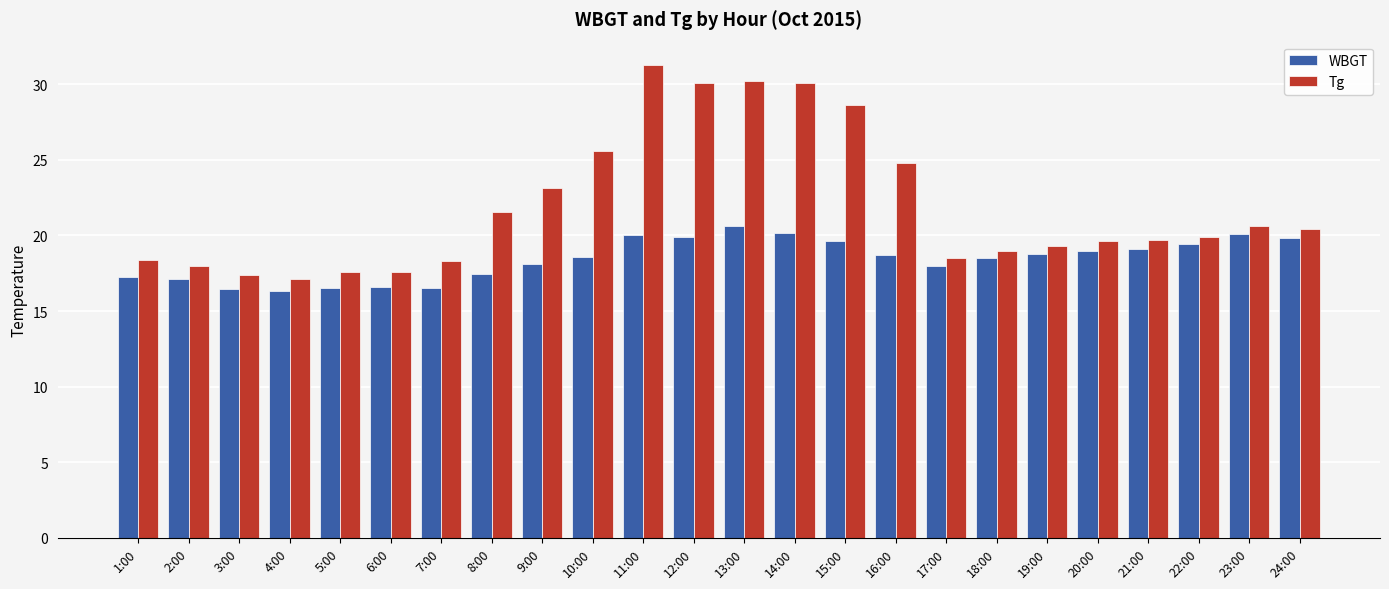

The value of Tg at 13:00 is 9.1. True or false?

False